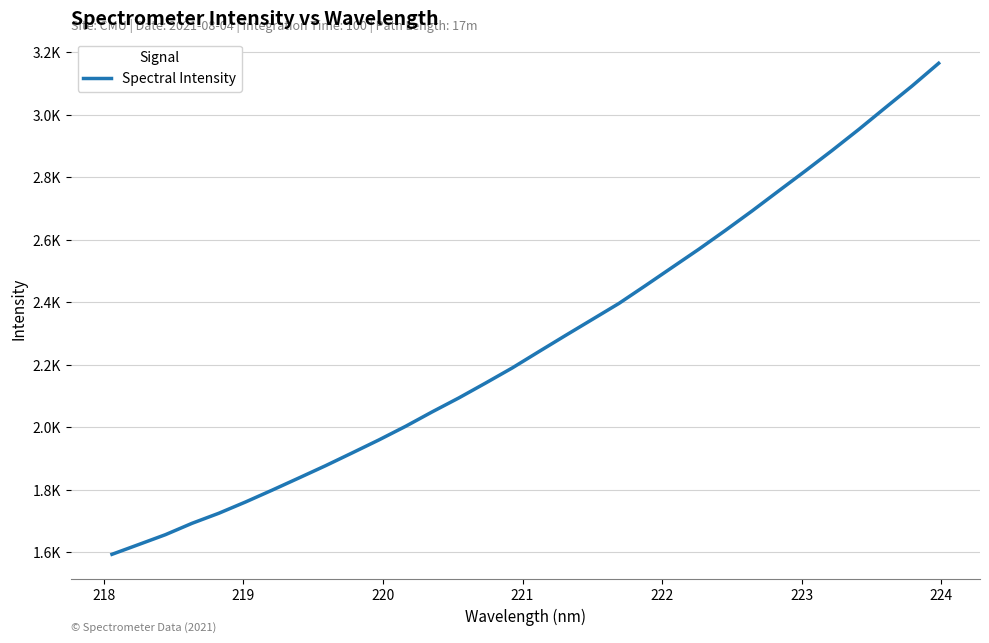

Is this an area chart (filled region under the line)?

No